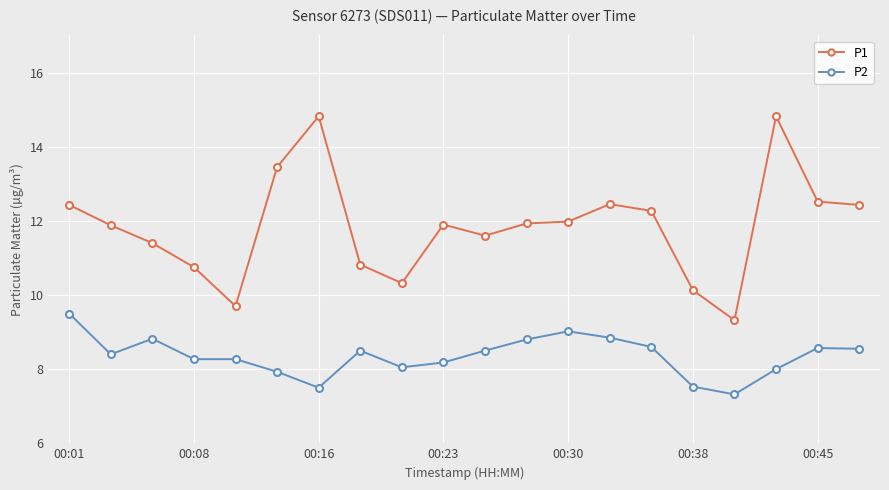

Count the number of data series in this chart.

2